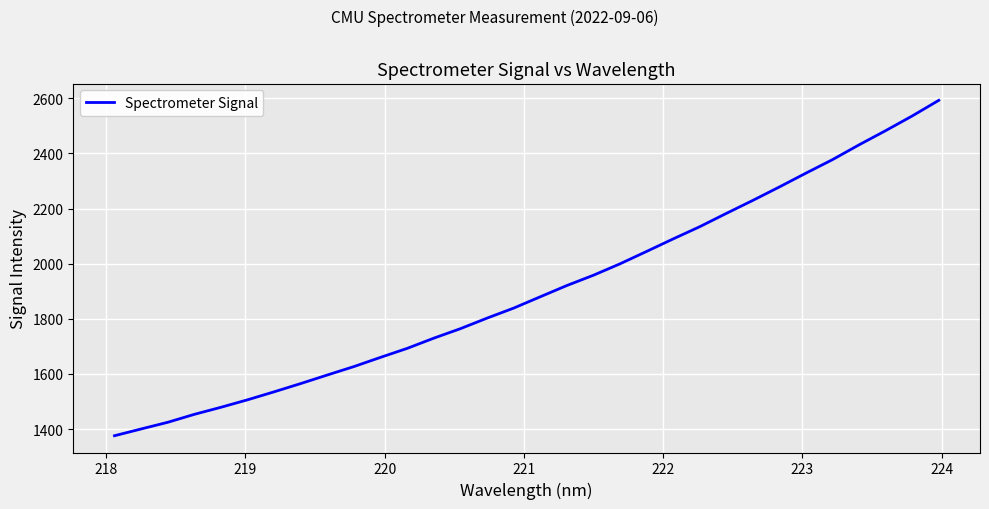

What is the difference between the maximum and minimum values?

1217.3